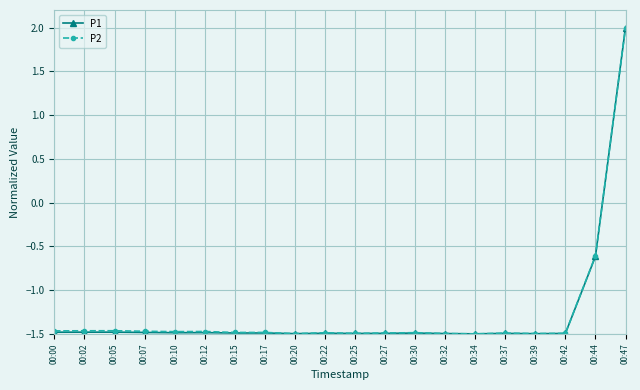

What is the value of the P1 point at the 2nd from the left?

-1.5